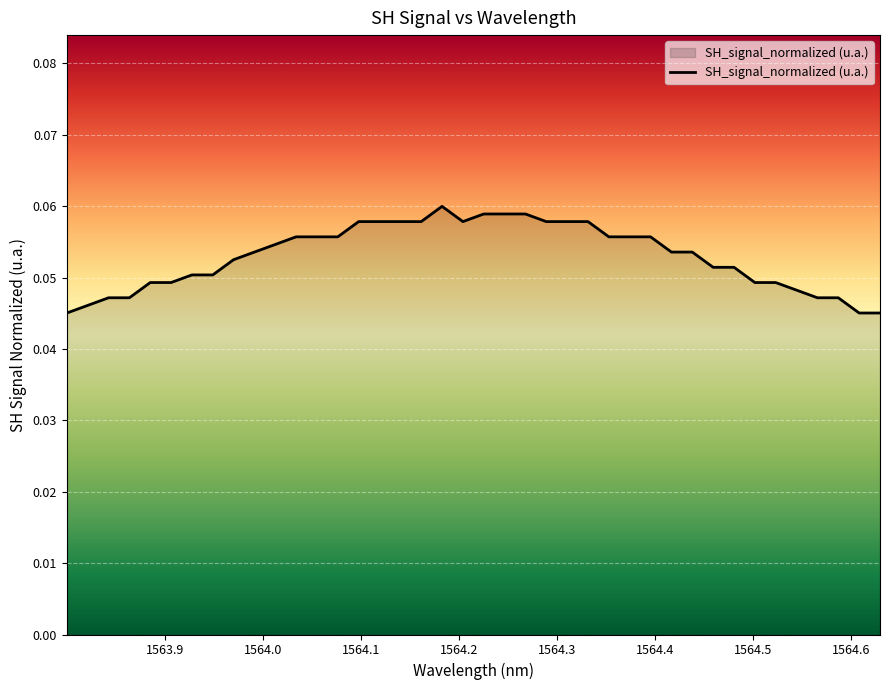

Rank the categories by value from lowest to highest.

1563.80003088365, 1564.60858143657, 1564.6298590827, 1563.82129904776, 1563.84256721188, 1563.86384485801, 1564.56600718028, 1564.58728482641, 1564.54472005213, 1563.8851035401, 1563.90638118623, 1564.50215527786, 1564.52343292399, 1563.92764935034, 1563.94892699647, 1564.45958102156, 1564.48085866769, 1563.97018567857, 1563.99145384268, 1564.41700676527, 1564.4382844114, 1564.01272200679, 1564.03399017091, 1564.05526781703, 1564.07654546316, 1564.35315486285, 1564.37443250898, 1564.39571015511, 1564.09780414526, 1564.11908179139, 1564.14035943752, 1564.16163708365, 1564.20419237591, 1564.28930296043, 1564.31058060656, 1564.33185825269, 1564.22546054002, 1564.24673818615, 1564.26801583228, 1564.18289576574